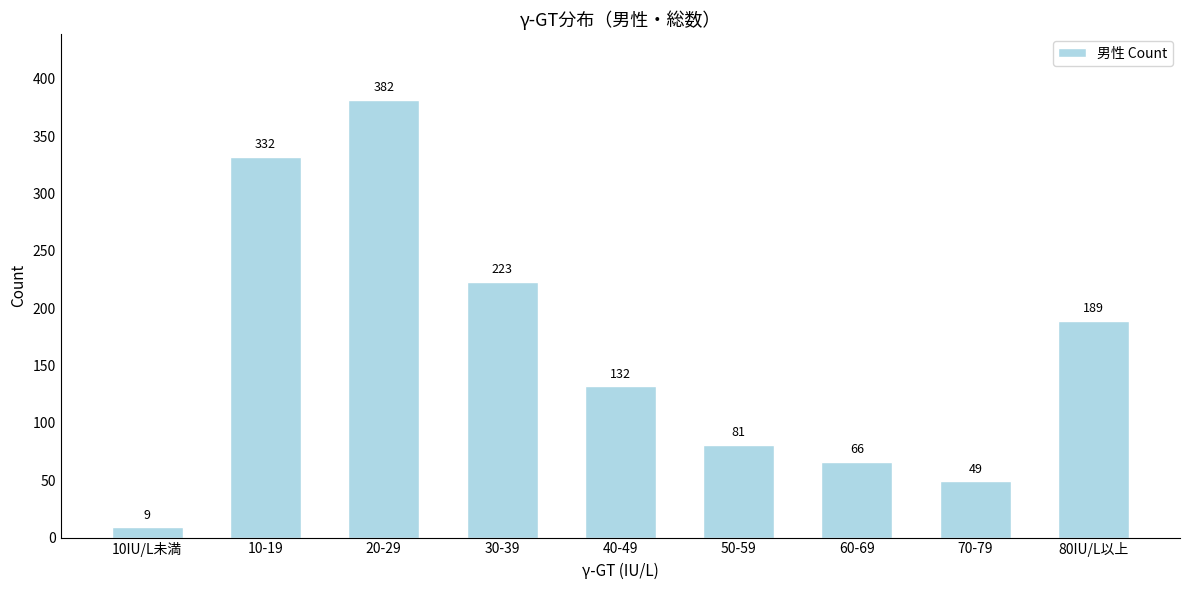

Reading left to right, extract all data points from this chart.

9	332	382	223	132	81	66	49	189